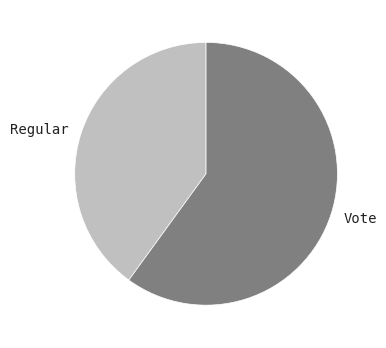

How many slices are in this pie chart?

2